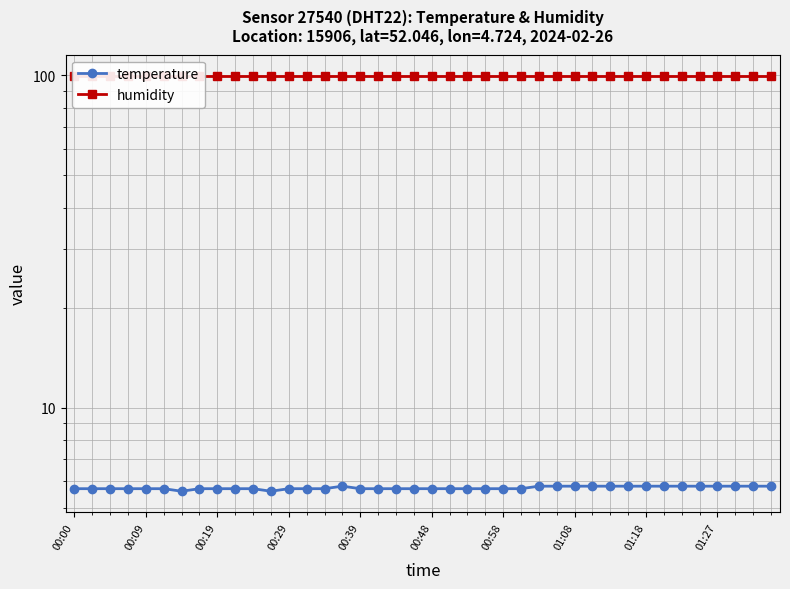

List the series in order of their overall mean, lowest first.

temperature, humidity